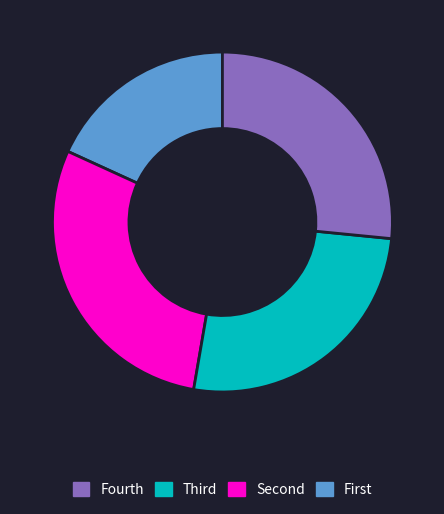

Is there a majority slice in this chart?

No